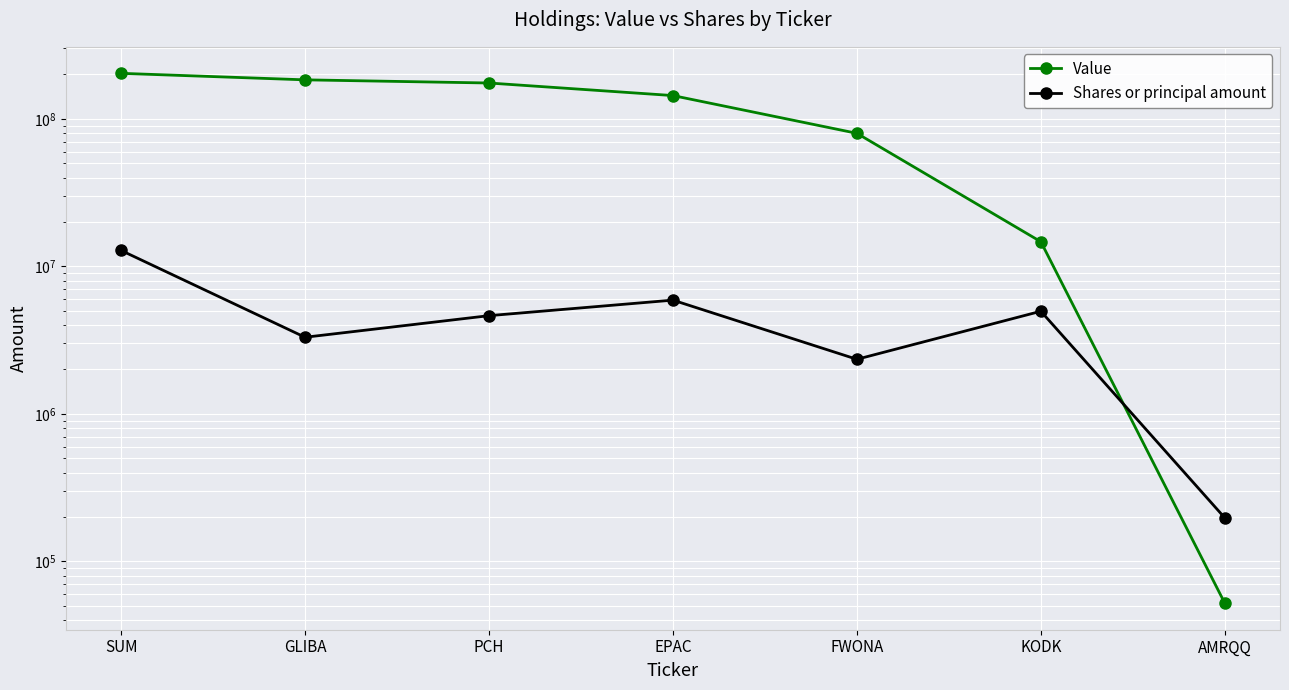

What is the label of the 5th point from the right?

PCH